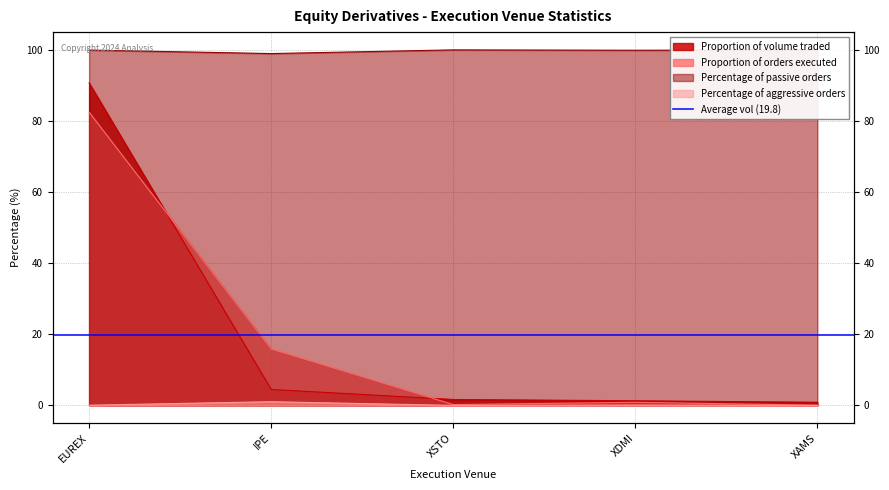

At which category does Percentage of passive orders reach its first local peak?

XSTO